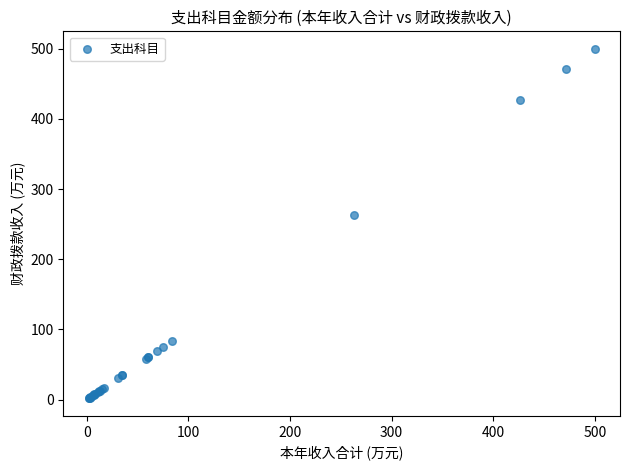

What Y value in the scatter plot is closest to 250?

262.8